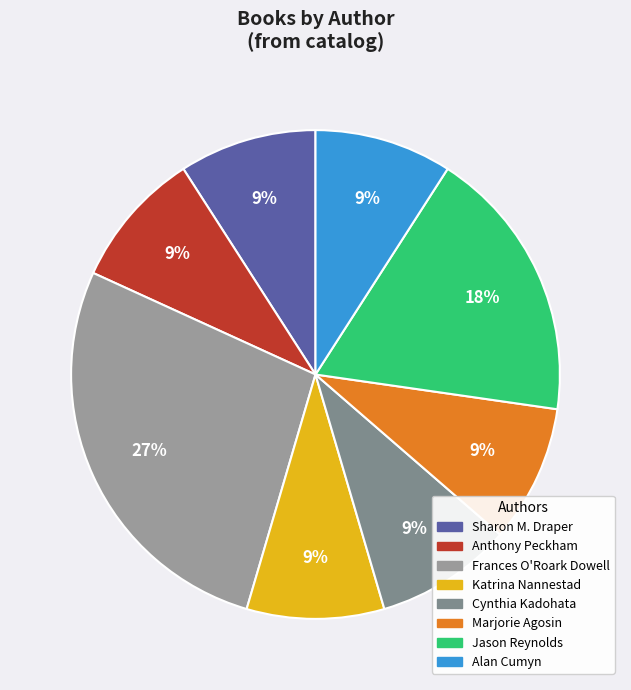

Which slice is the largest?

Frances O'Roark Dowell